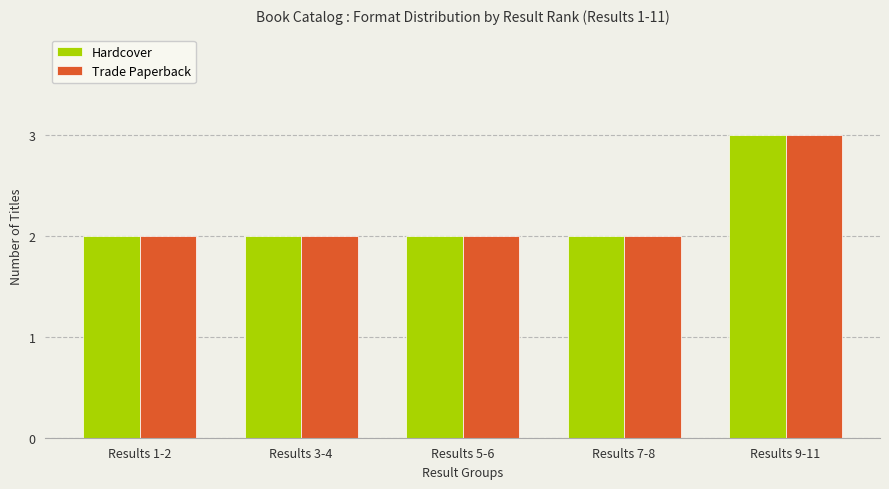

The Trade Paperback series shows 2 at Results 7-8. True or false?

True